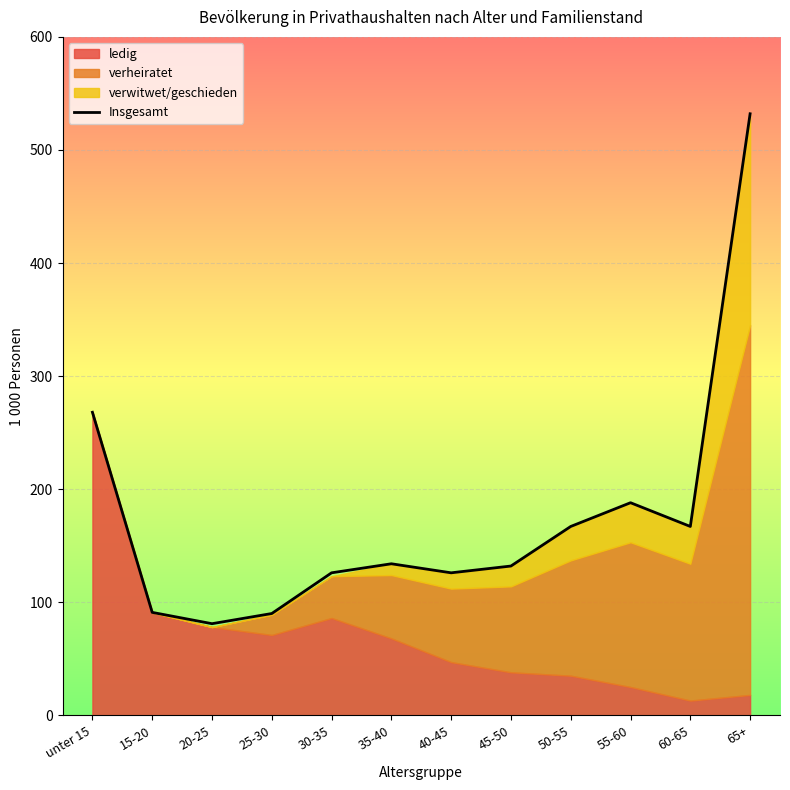

Is it true that the value at 25-30 is 121?

False